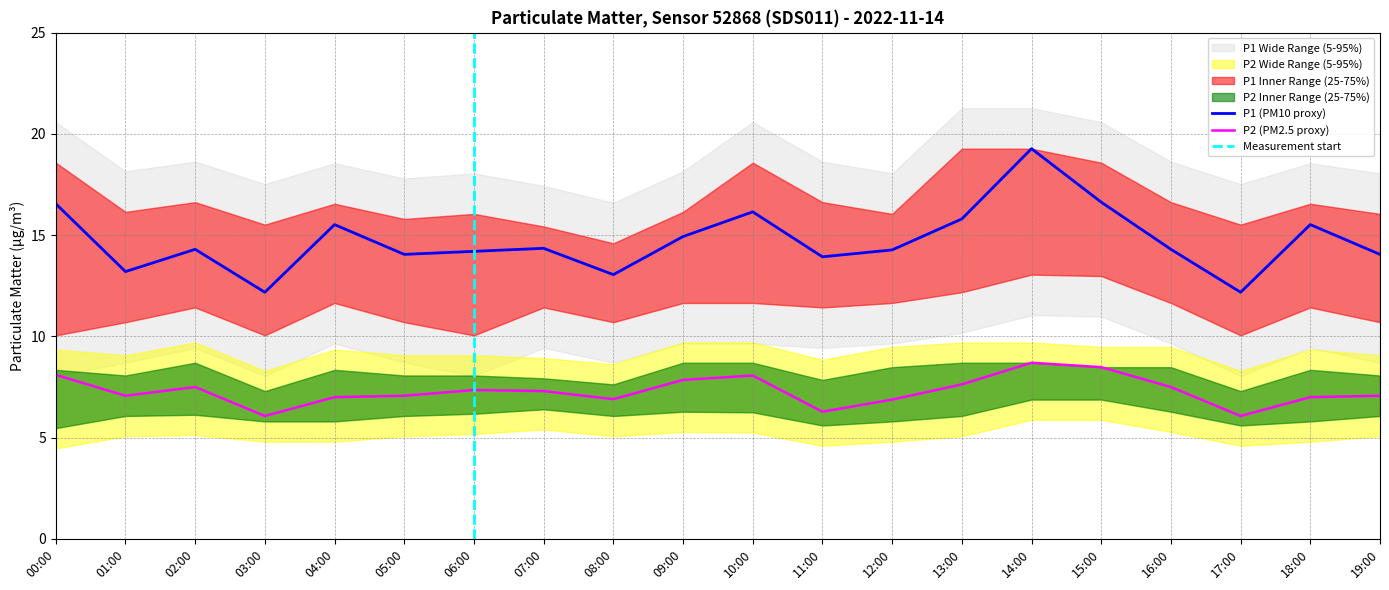

At how many categories does at least one series exceed 7?

20